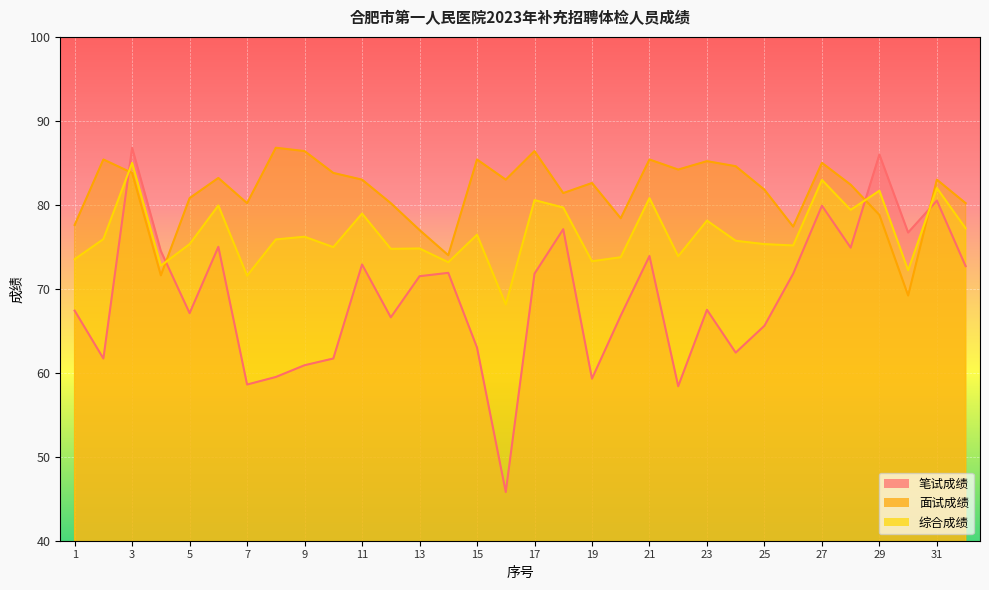

What is the minimum value for 面试成绩?

69.2